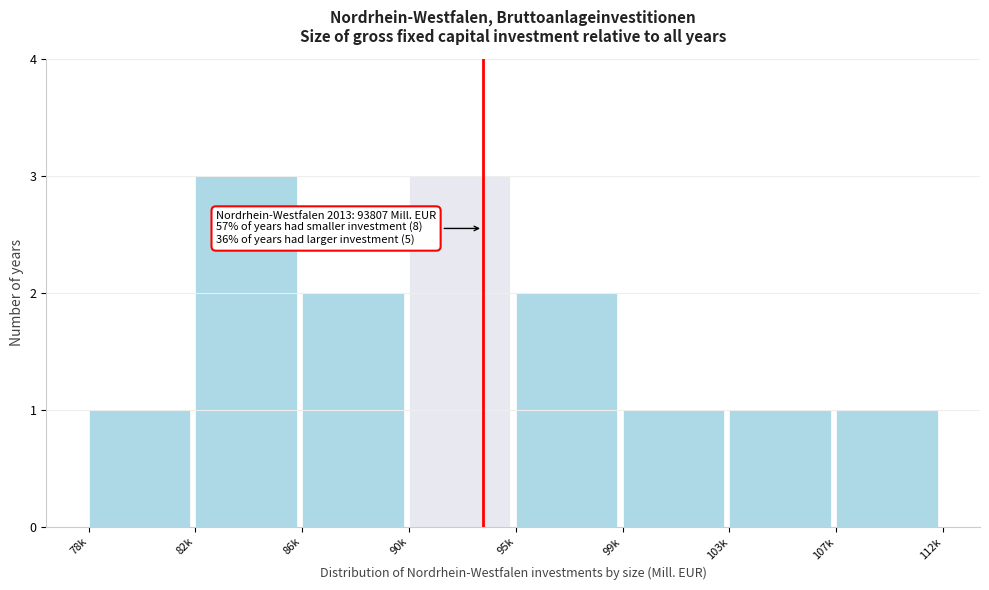

Reading left to right, transcribe all the data shown in this chart.

1	3	2	3	2	1	1	1